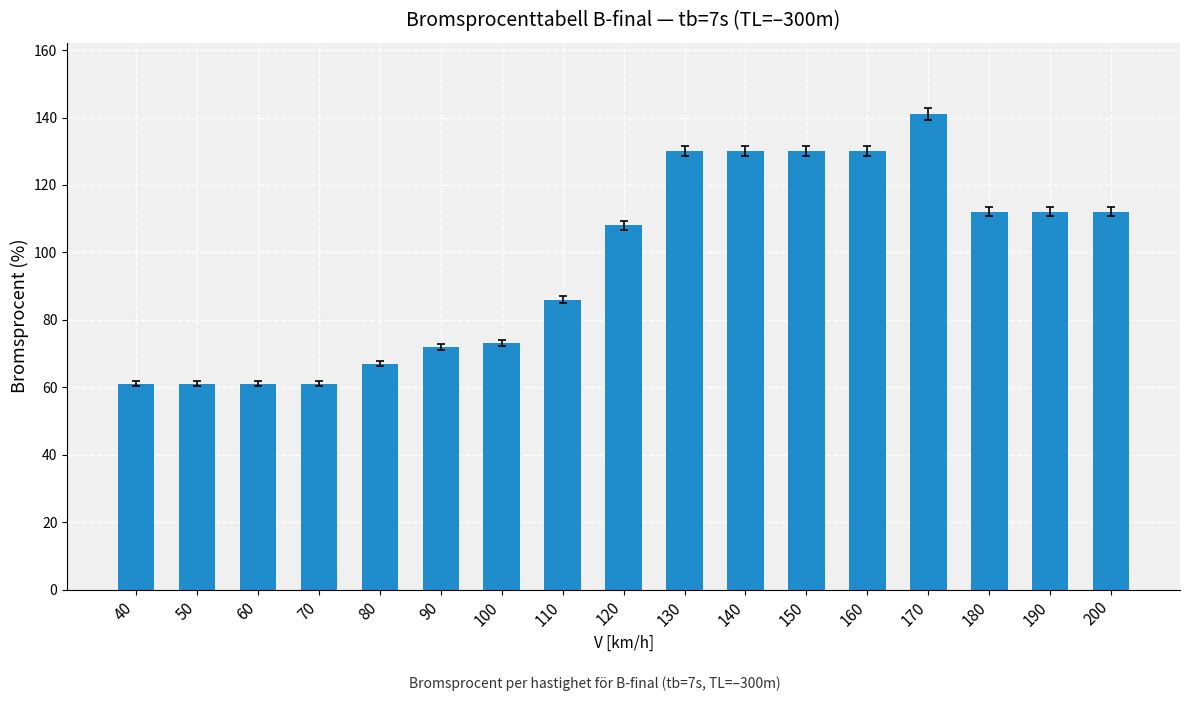

Which category has the highest value across all series?

170